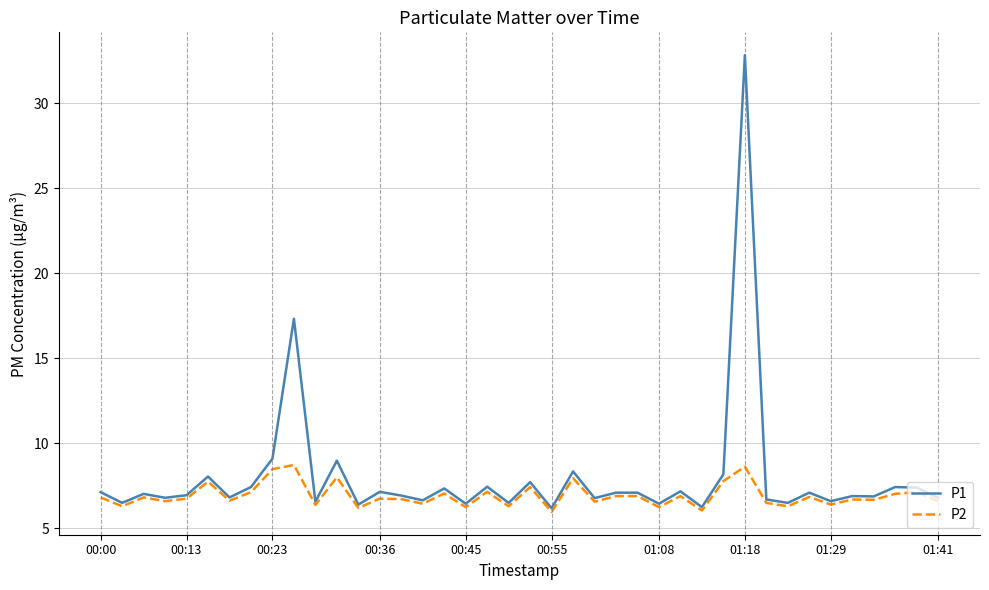

Which series has the largest total across all categories?

P1